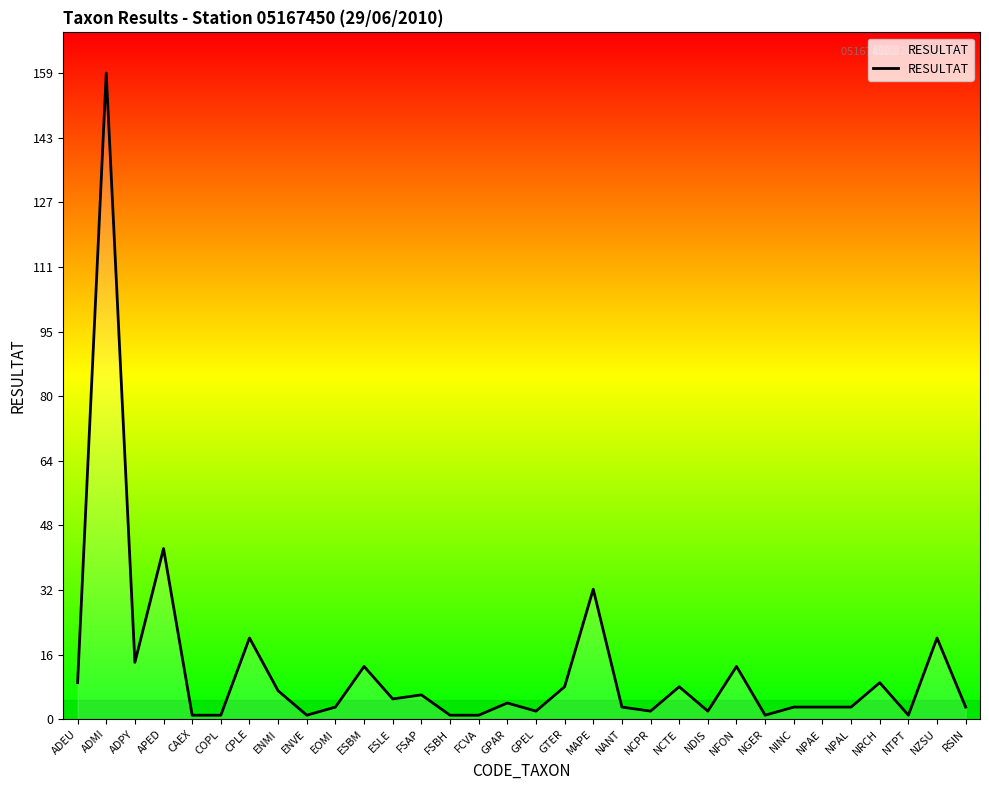

The chart shows a value of 13 at NFON. True or false?

True